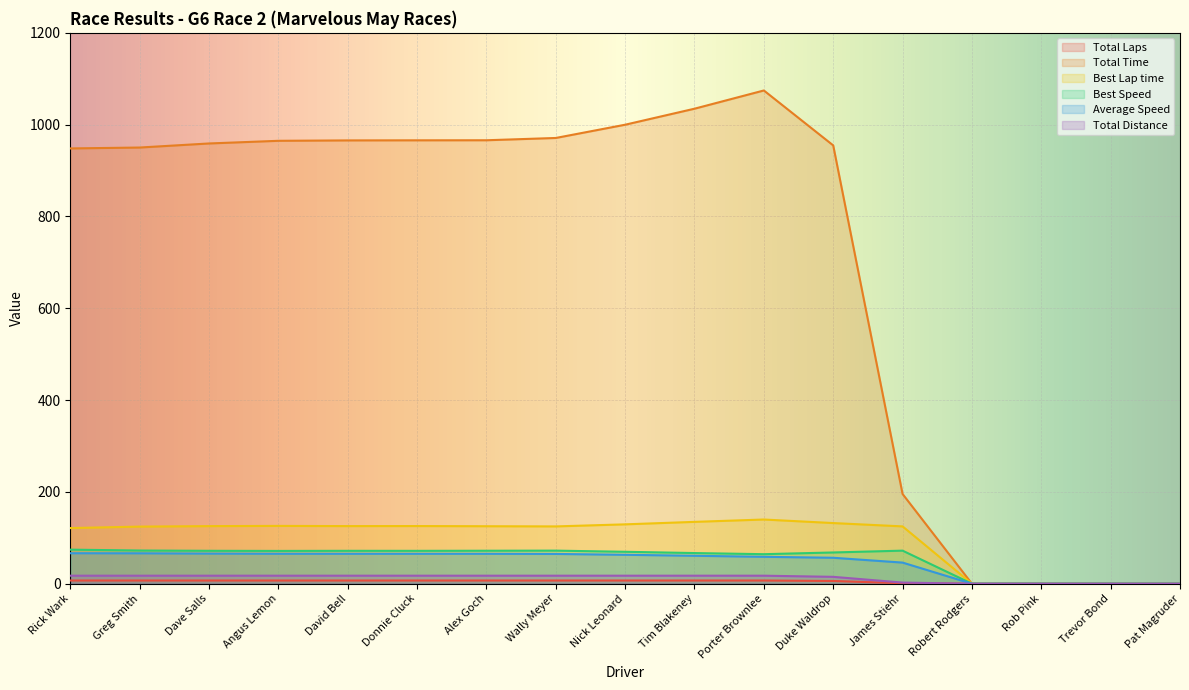

What is the difference between the Total Laps values at David Bell and Pat Magruder?

7.0